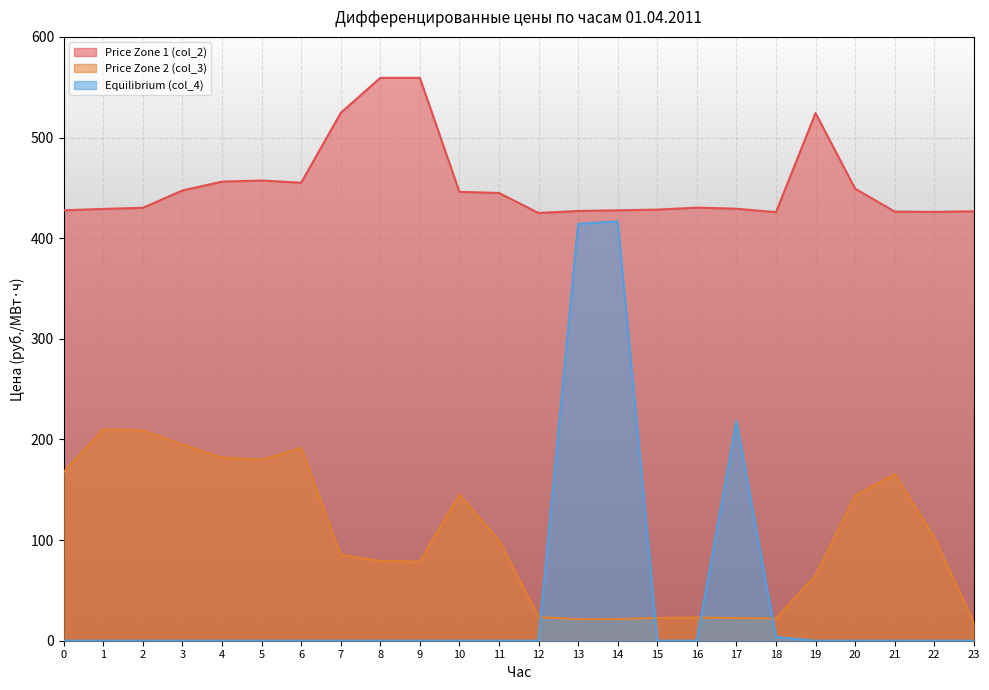

At how many categories does at least one series exceed 196?

24